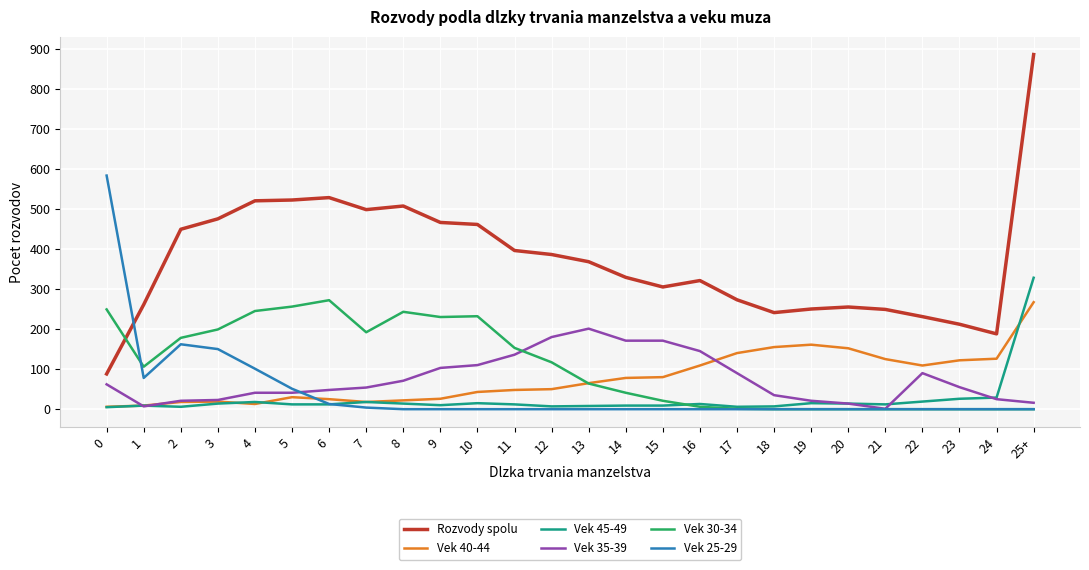

Is it true that Vek 25-29 equals 0 at 22?

True